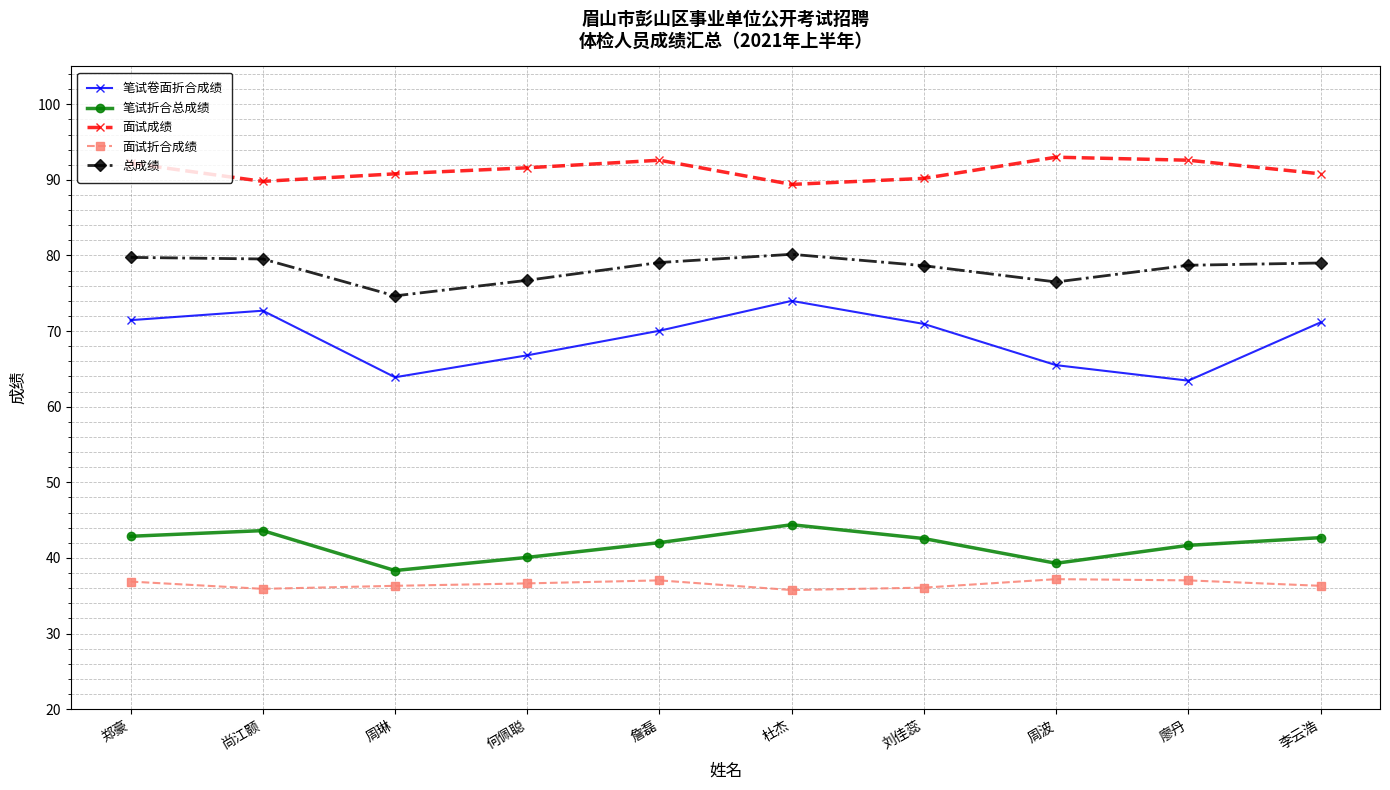

What is the spread (max minus min) of values at 杜杰?

53.6